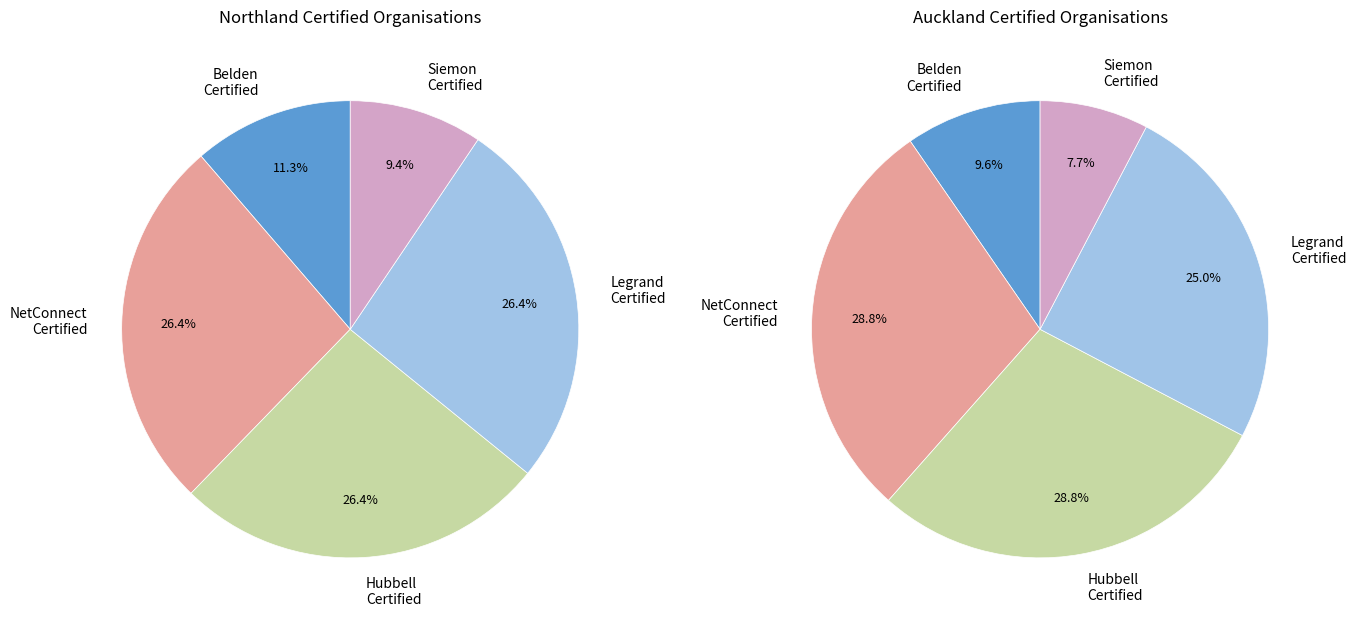

What percentage is the AUCKLAND slice, to the nearest percent?

50%